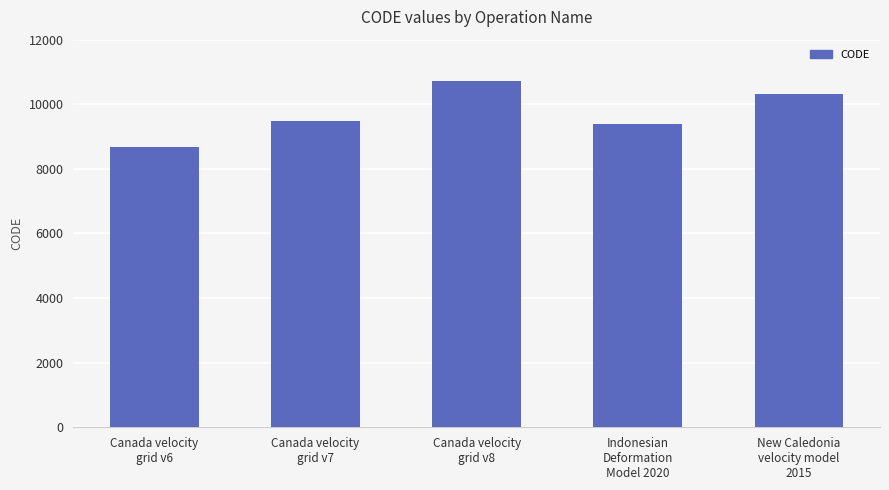

Rank the categories by value from highest to lowest.

Canada velocity
grid v8, New Caledonia
velocity model
2015, Canada velocity
grid v7, Indonesian
Deformation
Model 2020, Canada velocity
grid v6